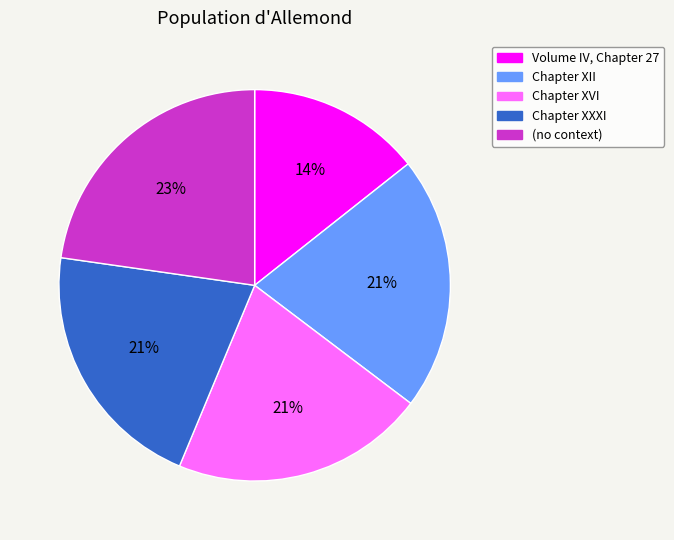

Which slice is the smallest?

Volume IV, Chapter 27